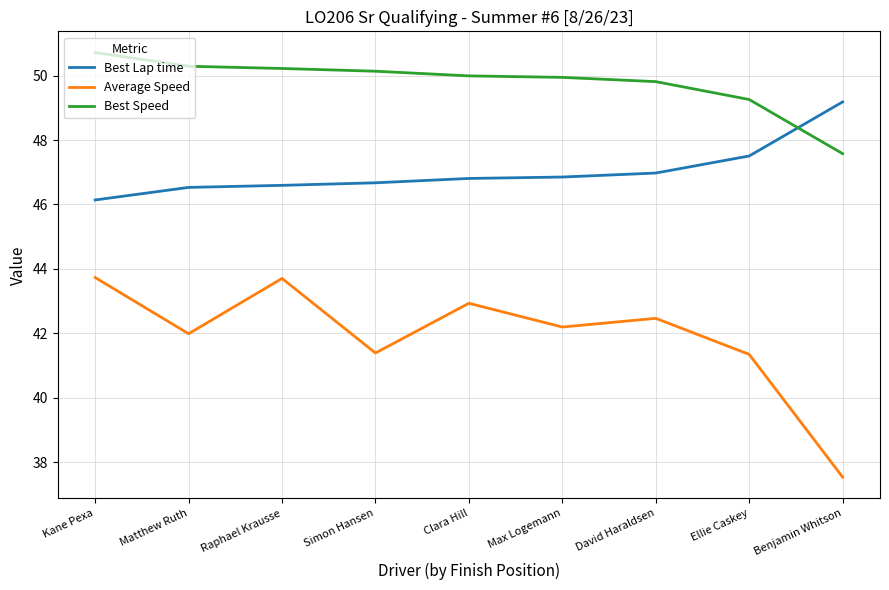

Does the chart have visible grid lines?

Yes